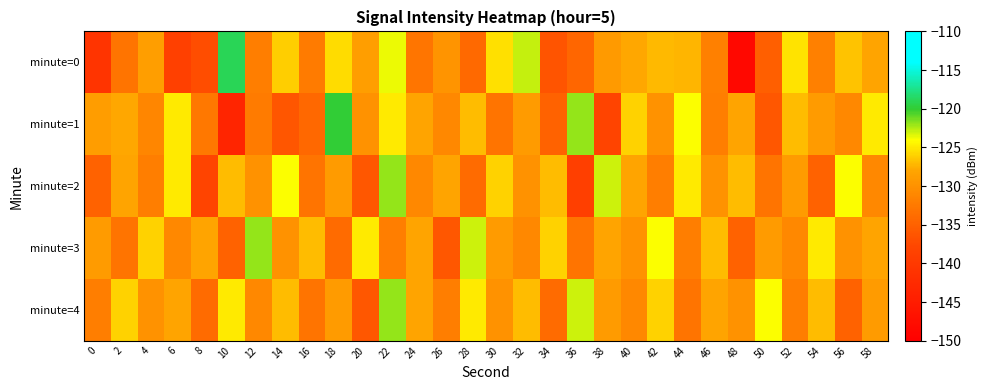

At 32, list the series in order from smallest to largest.

minute=3, minute=2, minute=1, minute=4, minute=0